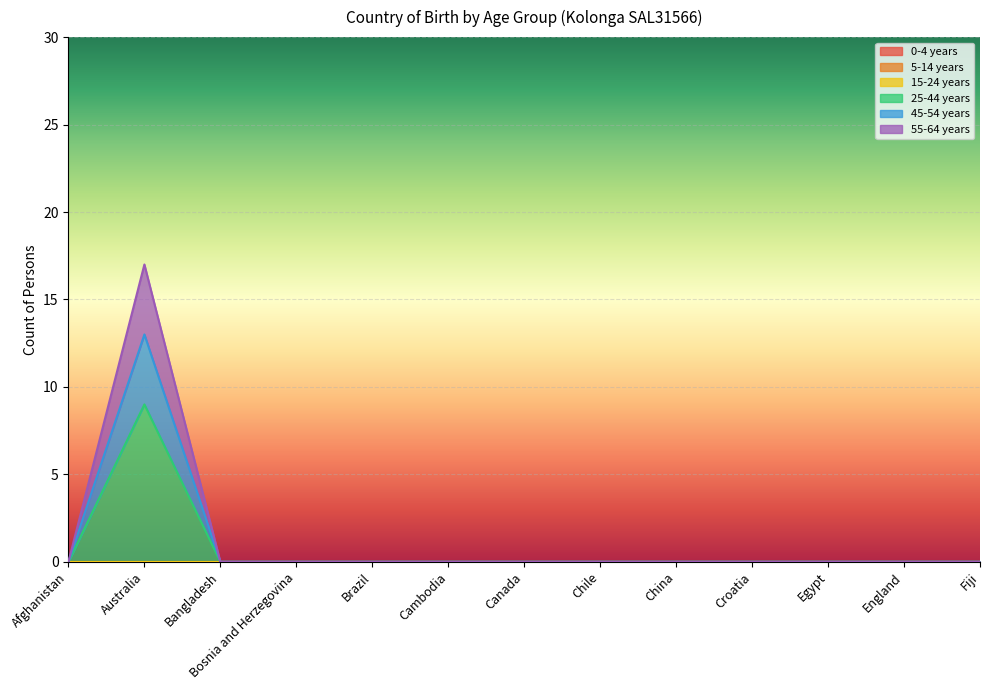

What is the average value of the 45-54 years series?

1